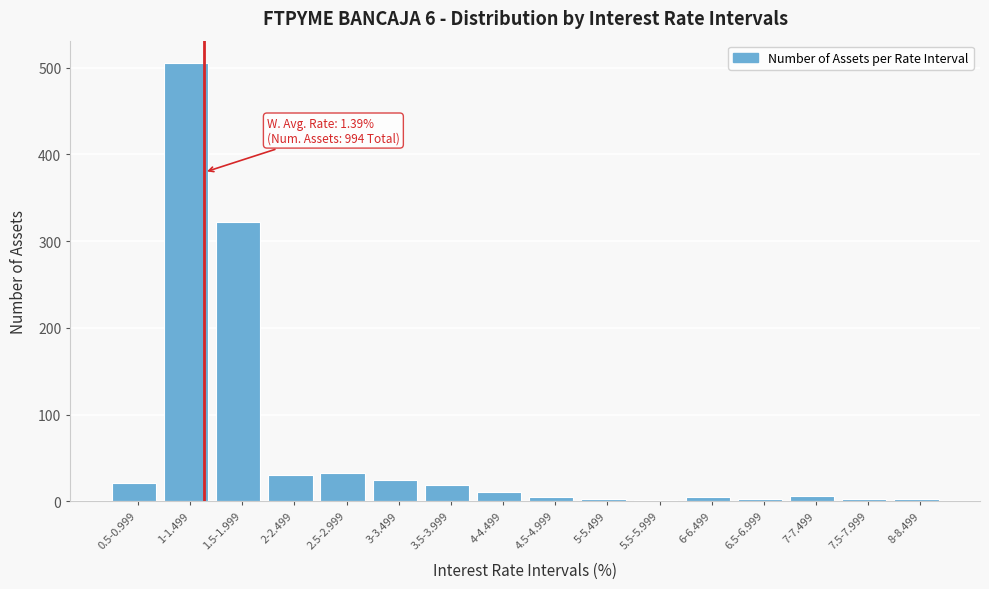

Is it true that the value at 2-2.499 is 30?

True